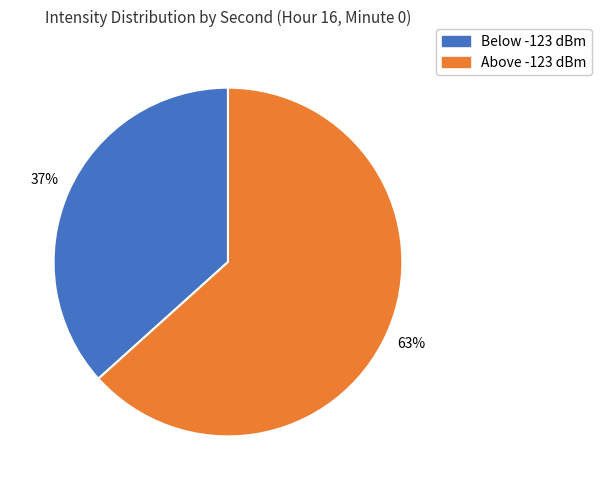

Is there a majority slice in this chart?

Yes